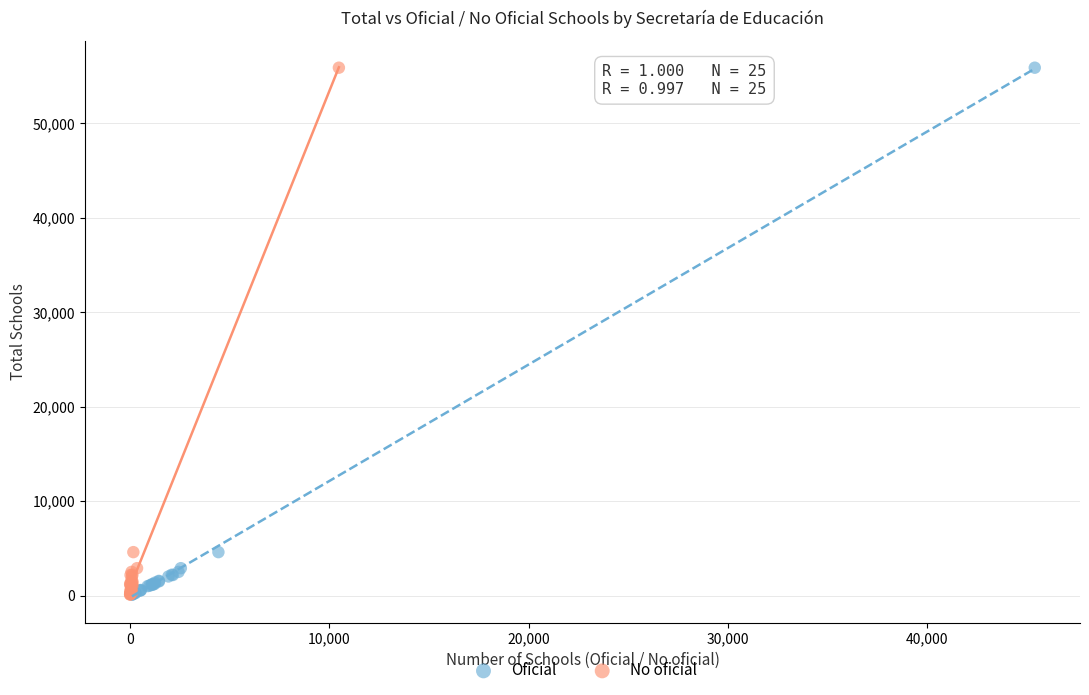

What are all the series names shown in the legend?

Oficial, No oficial